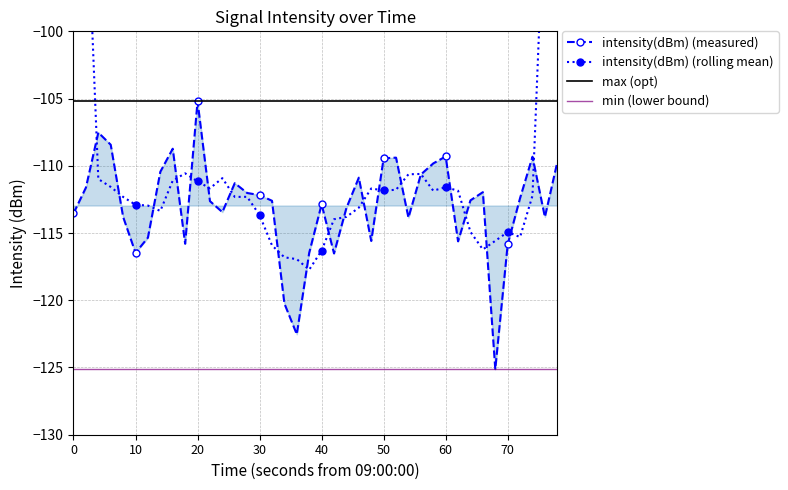

True or false: intensity(dBm) (measured) has a value of -168.2 at 50.

False